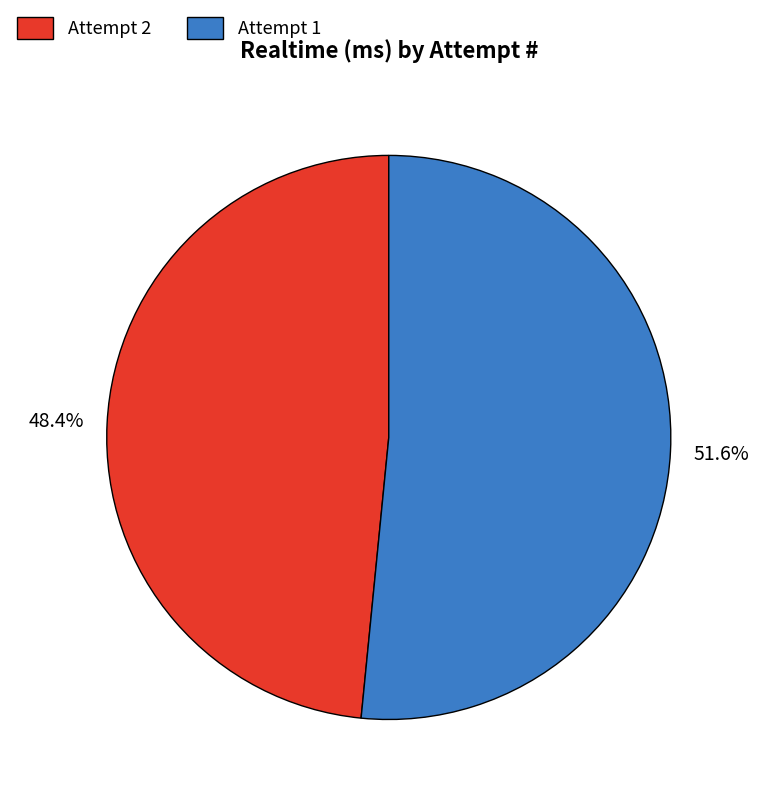

Which category has the biggest portion of the pie?

Attempt 1